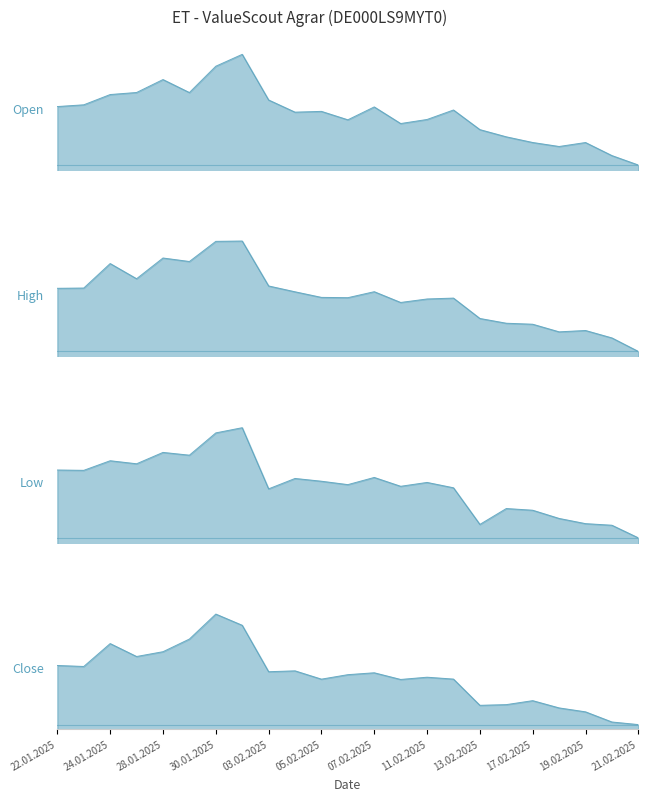

At which category is the sum across all series the highest?

31.01.2025